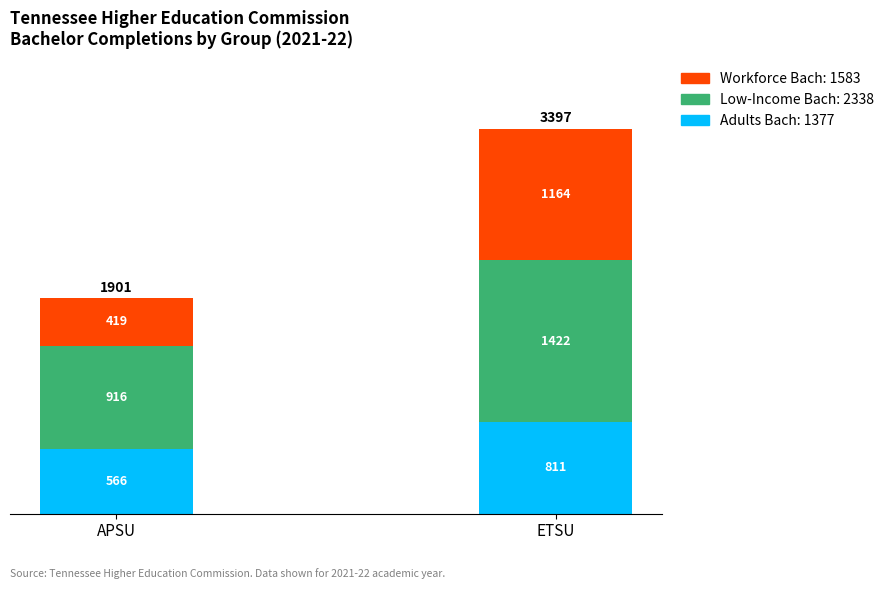

How many data points does each series have?

2